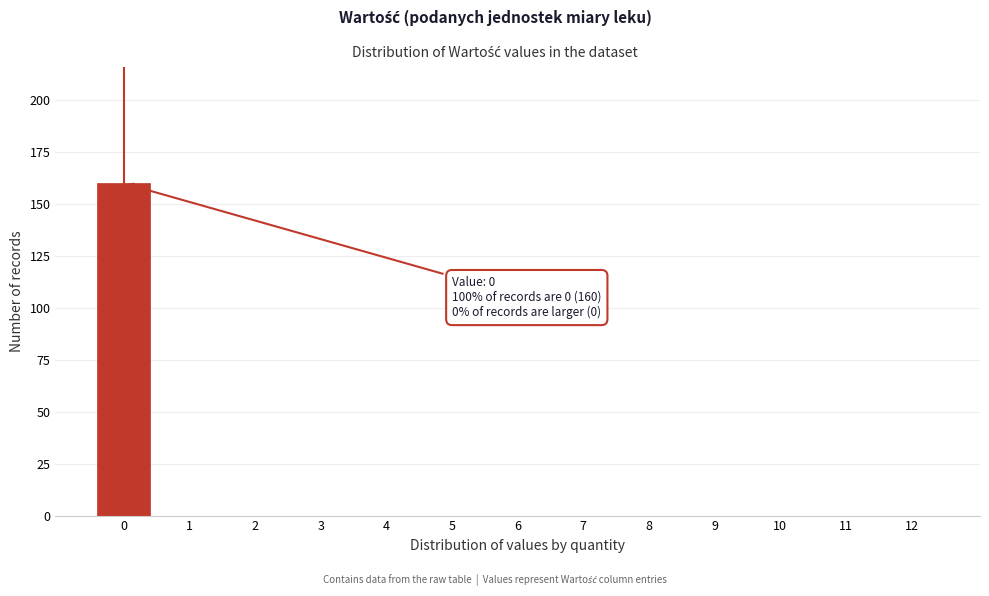

Reading left to right, extract all data points from this chart.

0=160	1=0	2=0	3=0	4=0	5=0	6=0	7=0	8=0	9=0	10=0	11=0	12=0